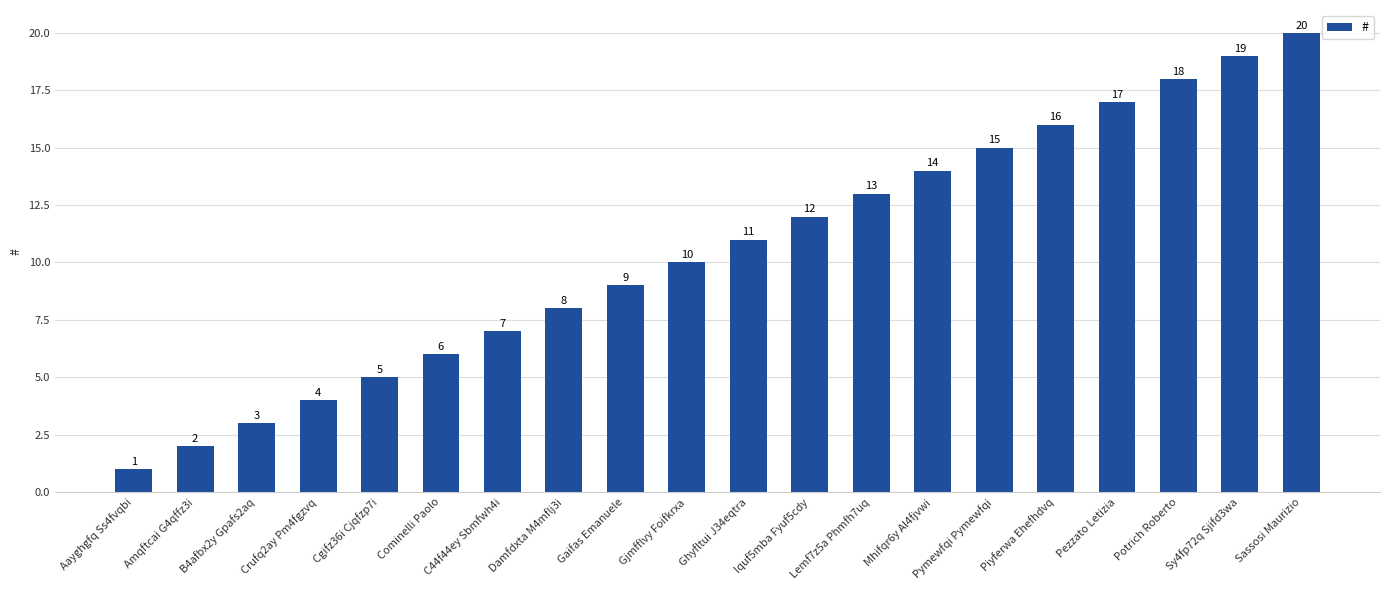

List the labels in order of value, largest first.

Sassosi Maurizio, Sy4fp72q Sjifd3wa, Potrich Roberto, Pezzato Letizia, Piyferwa Ehefhdvq, Pymewfqi Pymewfqi, Mhifqr6y Al4fjvwi, Lemf7z5a Phmfh7uq, Iquf5mba Fyuf5cdy, Ghyfltui J34eqtra, Gjmfflvy Foifkrxa, Gaifas Emanuele, Damfdxta M4mflj3i, C44f44ey Sbmfwh4i, Cominelli Paolo, Cgifz36i Cjqfzp7i, Crufq2ay Pm4fgzvq, B4afbx2y Gpafs2aq, Amqftcai G4qffz3i, Aayghgfq Ss4fvqbi